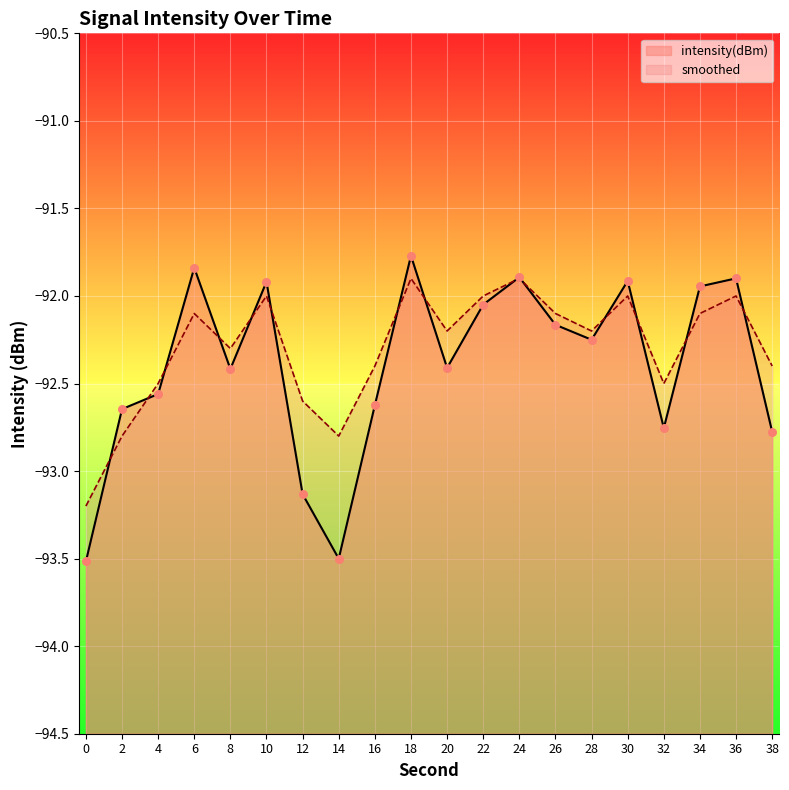

Which series contains the highest Y value?

intensity(dBm)